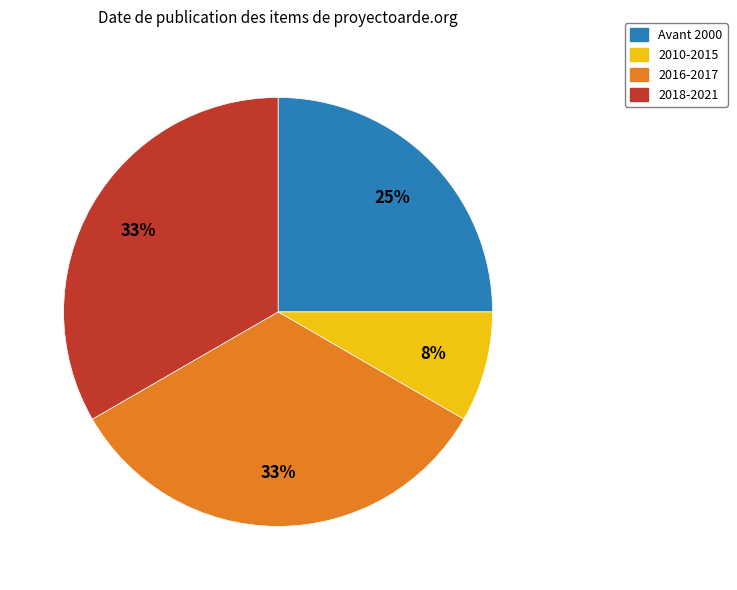

To the nearest percent, what is the average slice percentage?

25%